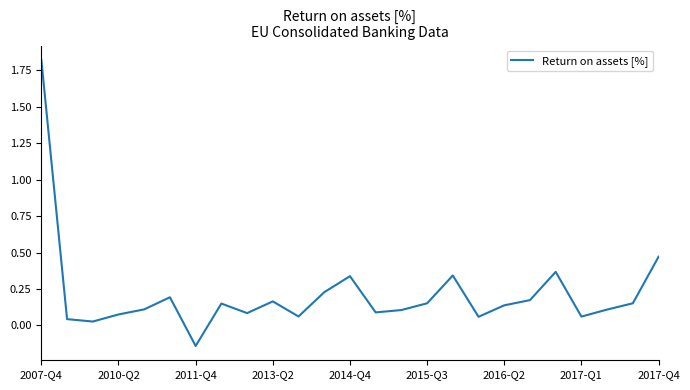

How many negative values are there?

1